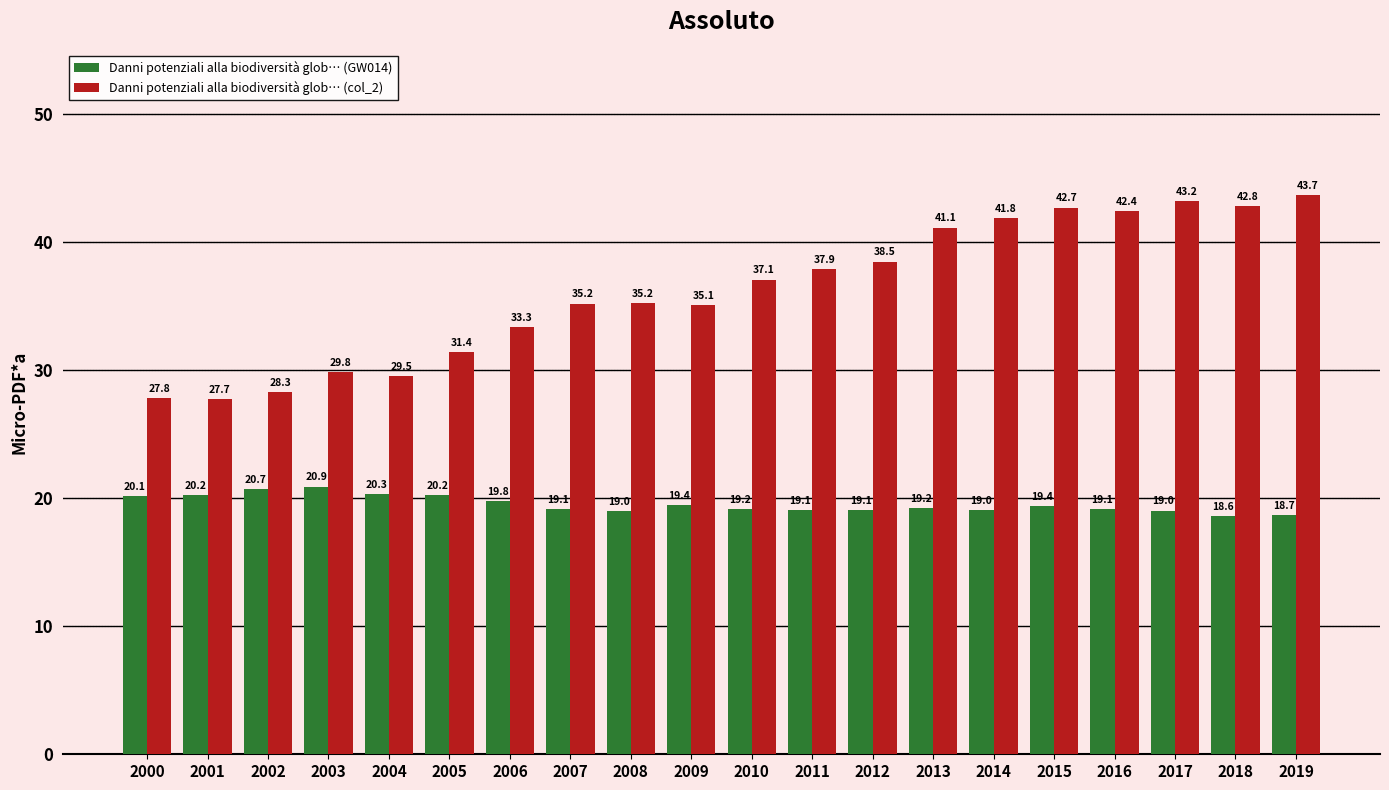

True or false: Danni potenziali alla biodiversità glob… (GW014) has a value of 20.9 at 2003.

True